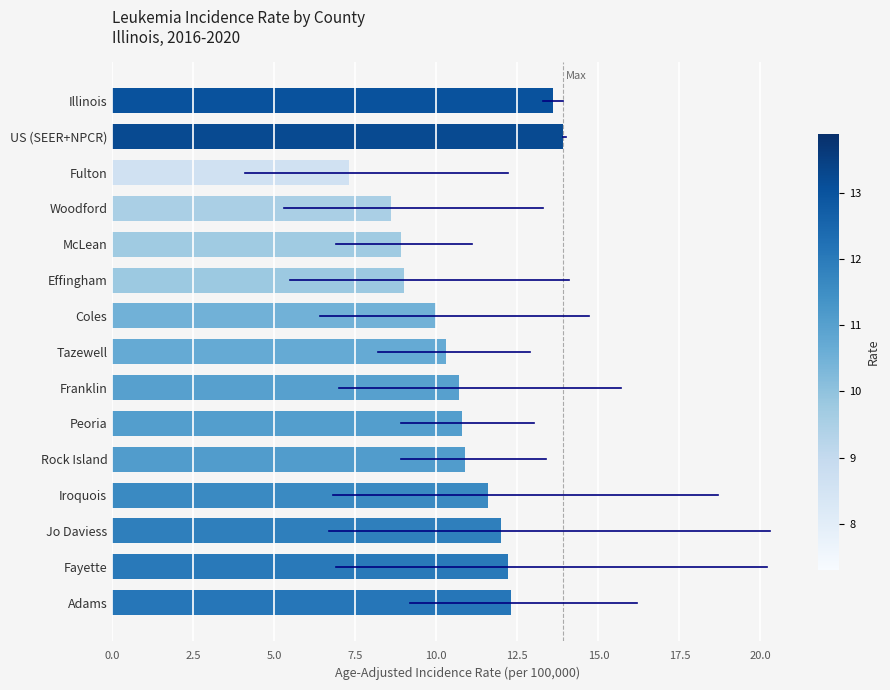

What is the value of the 11th bar from the top?

10.9